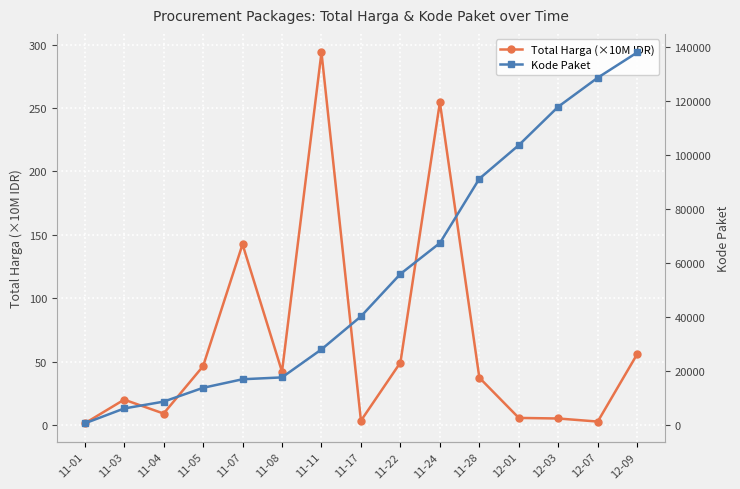

Reading left to right, list all the values displayed in this chart.

Total Harga (×10M IDR): 11-01=1.3	11-03=20.0	11-04=9.1	11-05=46.4	11-07=142.6	11-08=42.1	11-11=293.9	11-17=3.4	11-22=49.3	11-24=254.5	11-28=37.3	12-01=5.6	12-03=5.2	12-07=2.7	12-09=56.0
Kode Paket: 11-01=464.0	11-03=5997.0	11-04=8530.0	11-05=13652.0	11-07=16823.0	11-08=17509.0	11-11=27891.0	11-17=40112.0	11-22=55826.0	11-24=67279.0	11-28=91101.0	12-01=103541.0	12-03=117783.0	12-07=128516.0	12-09=137876.0